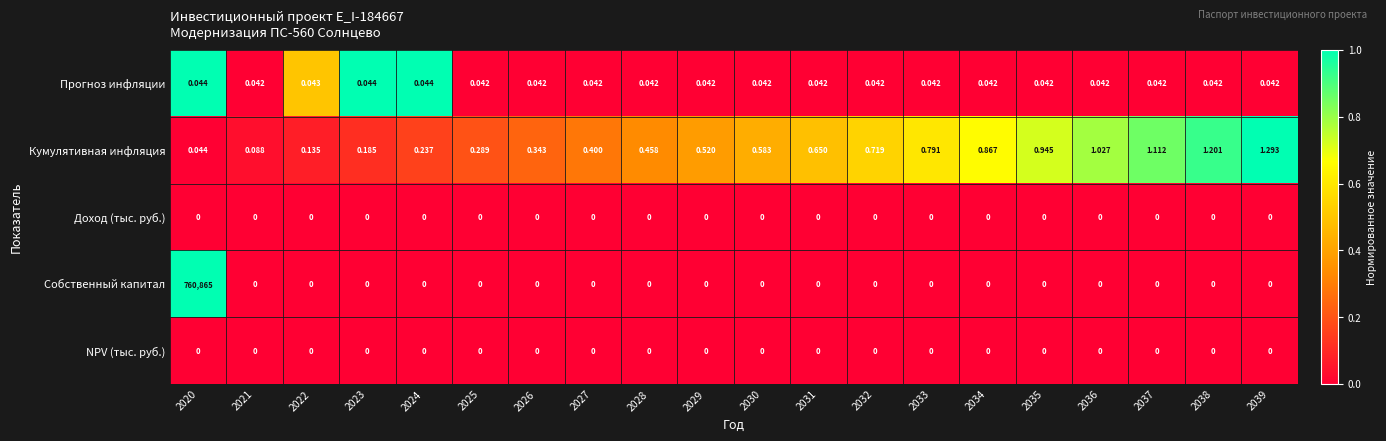

Is the value of Кумулятивная инфляция at 2023 greater than the value of Прогноз инфляции at 2023?

Yes